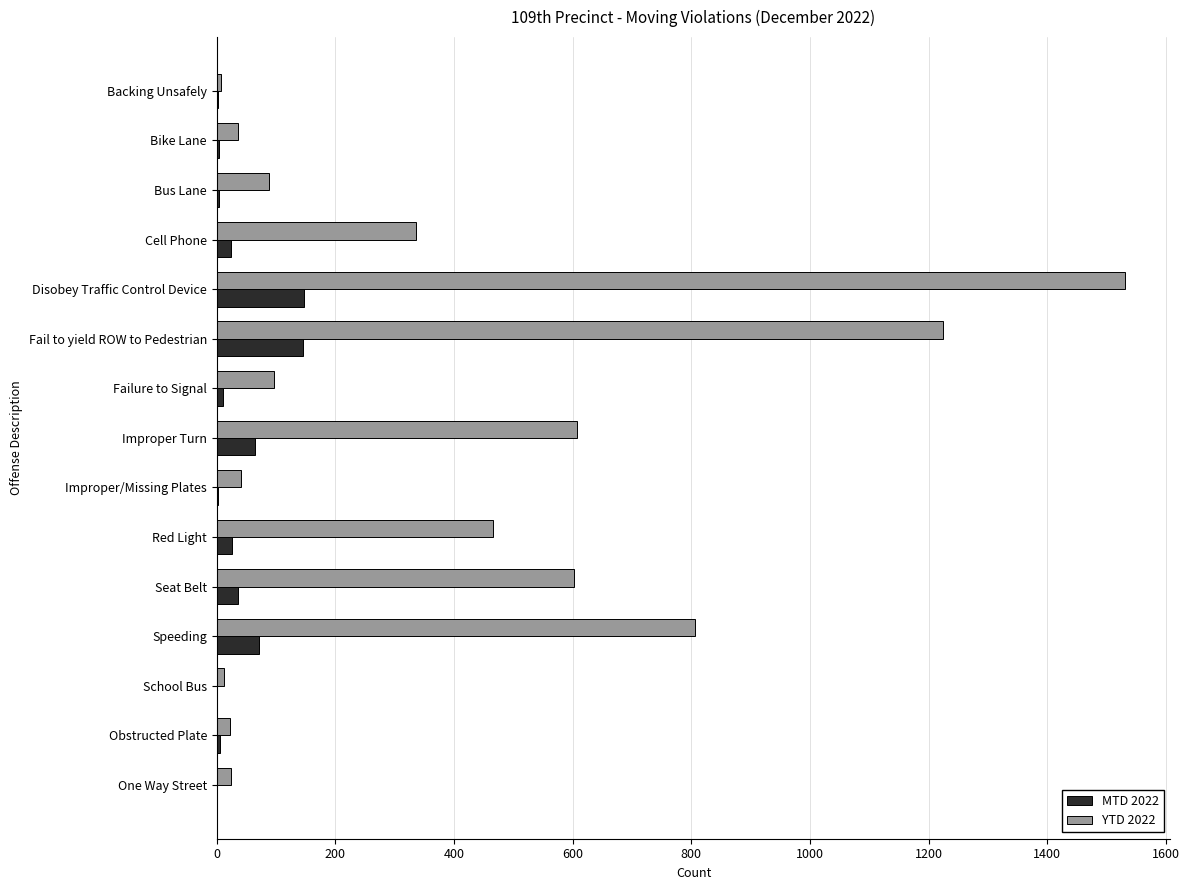

What is the sum of all MTD 2022 values?

544